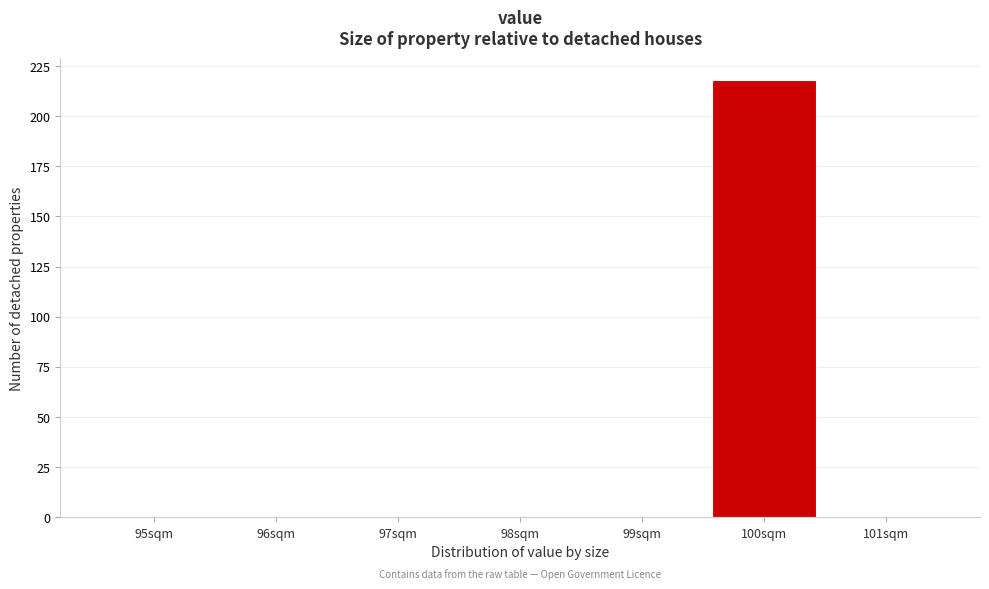

Reading right to left, list all the values displayed in this chart.

101sqm=0	100sqm=218	99sqm=0	98sqm=0	97sqm=0	96sqm=0	95sqm=0